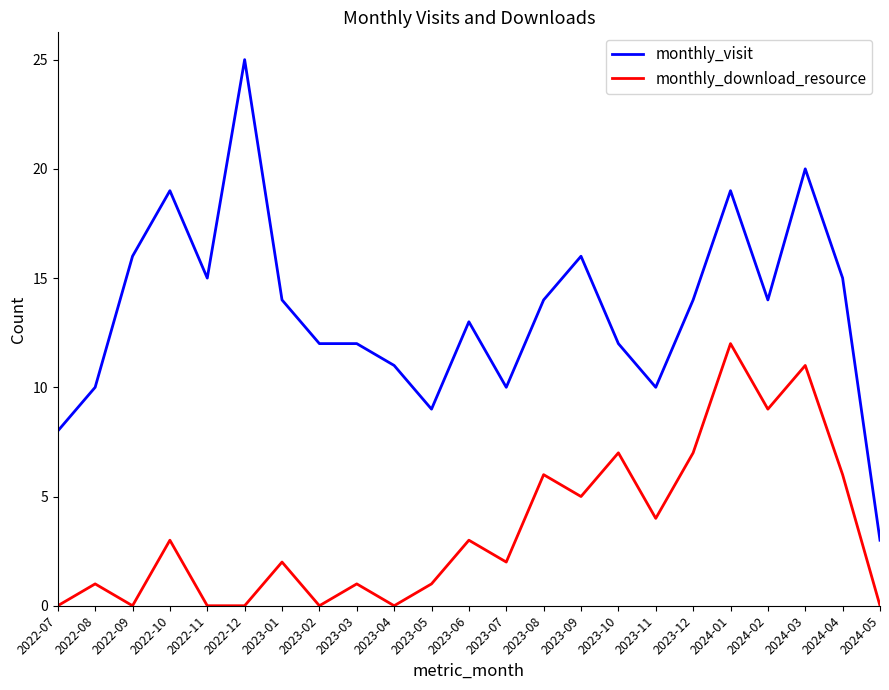

What value does the monthly_visit series have at 2022-07, to the nearest 5?

10